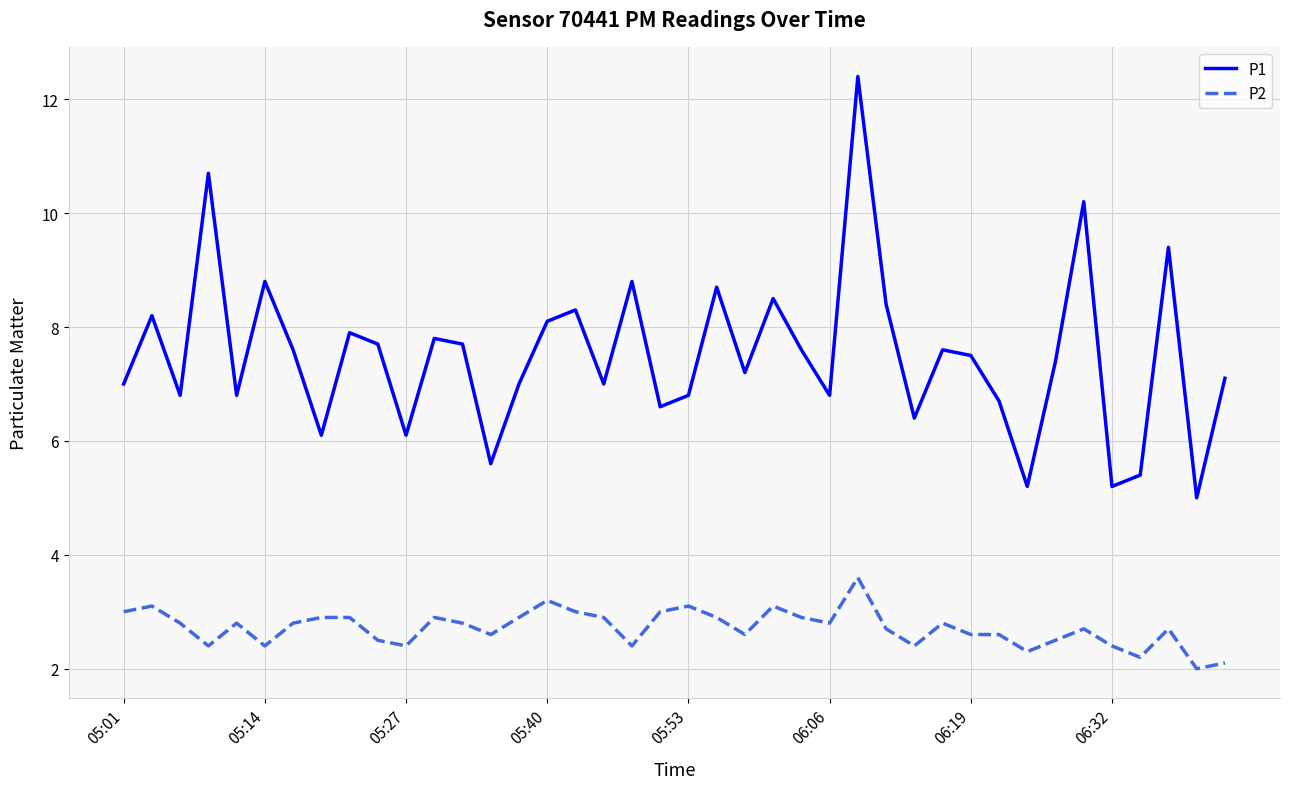

How many lines are shown in the chart?

2